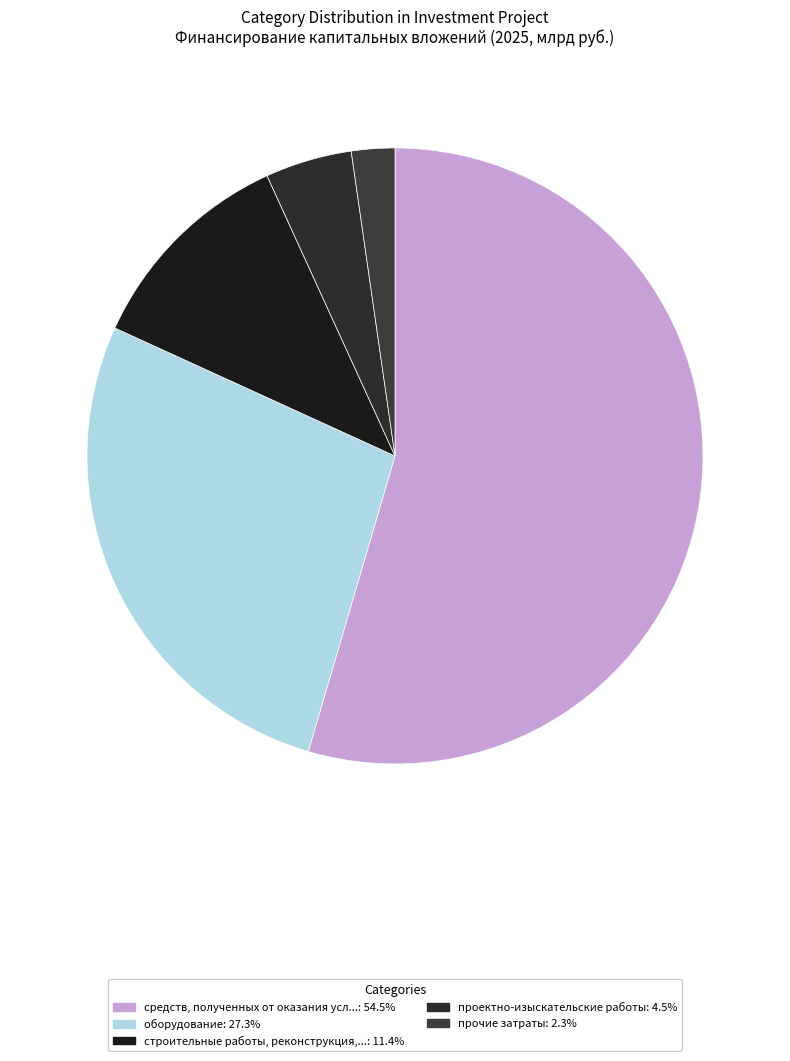

Count the number of slices in the pie.

5